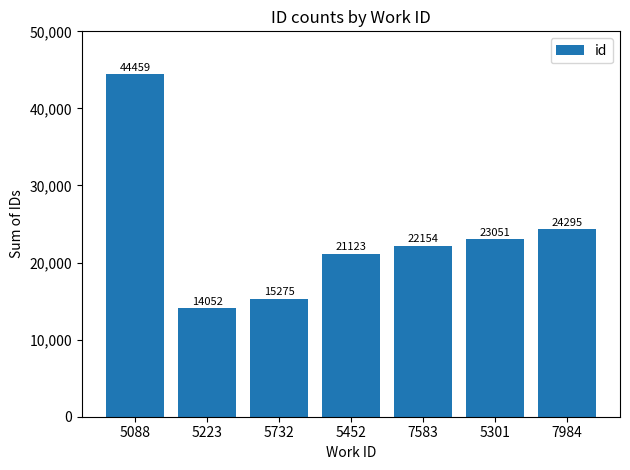

How many values are below 22154?

3